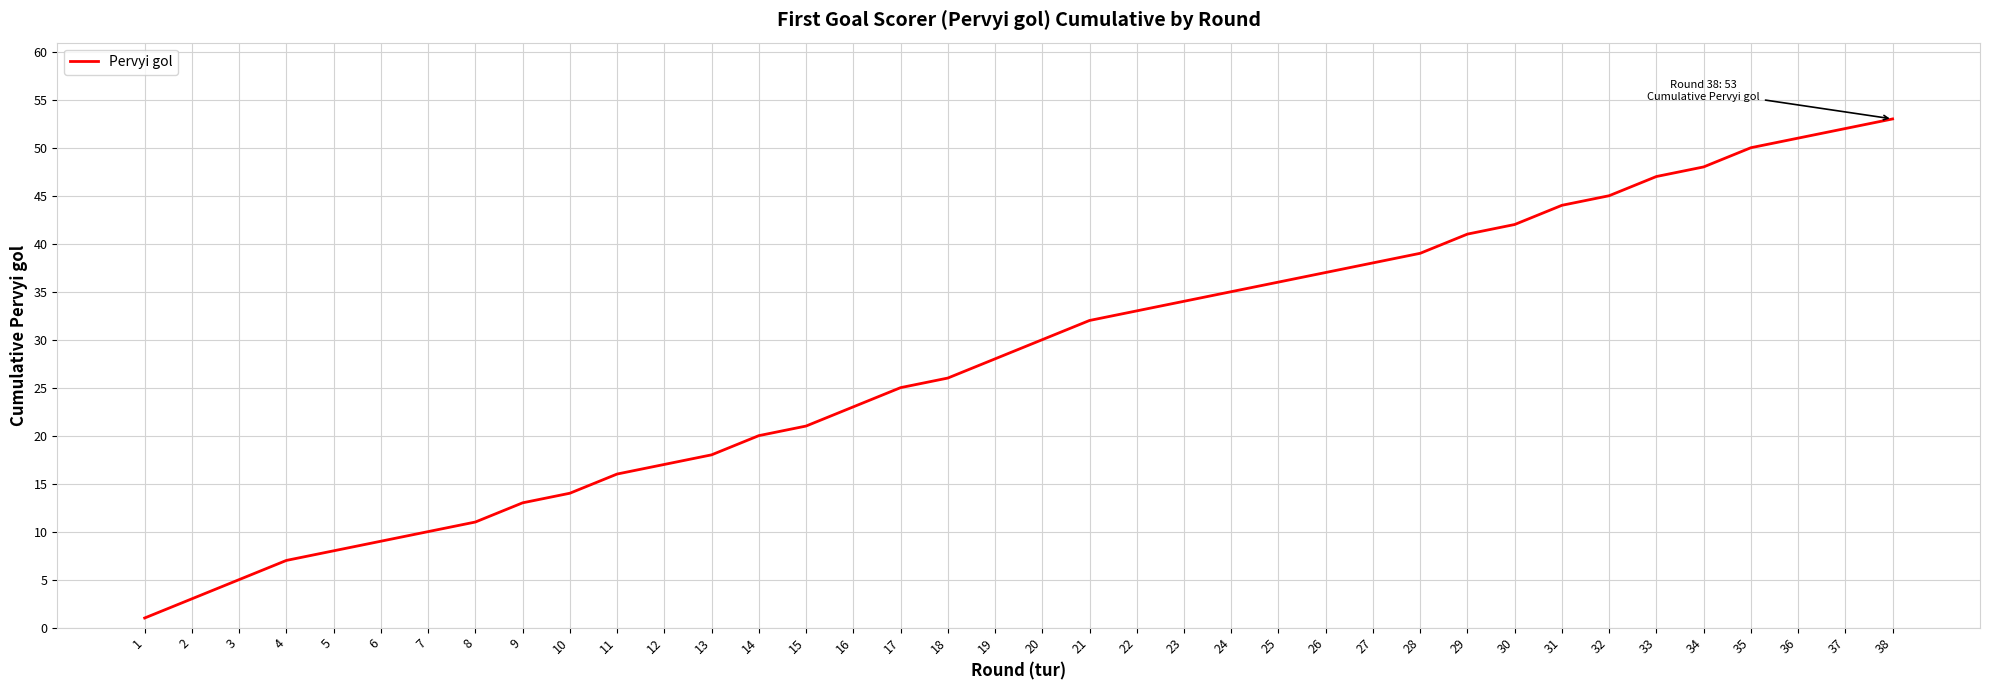

Count the number of data series in this chart.

1